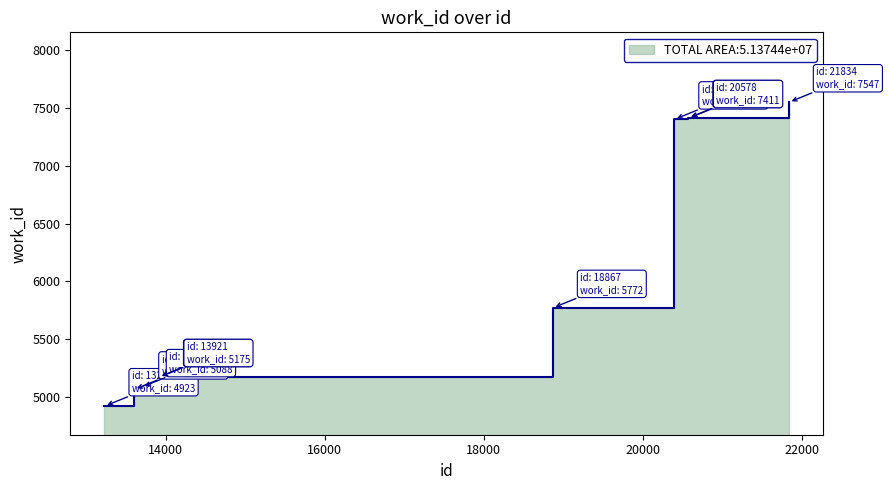

What is the difference between the values at 13604 and 18867?

704